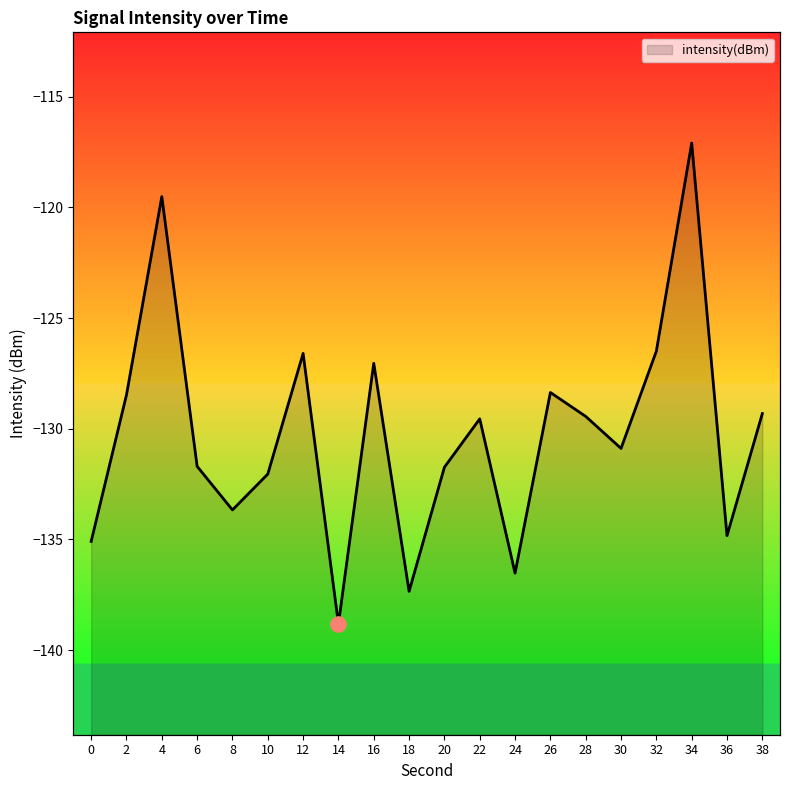

What is the change in value from 16 to 30?

-3.8